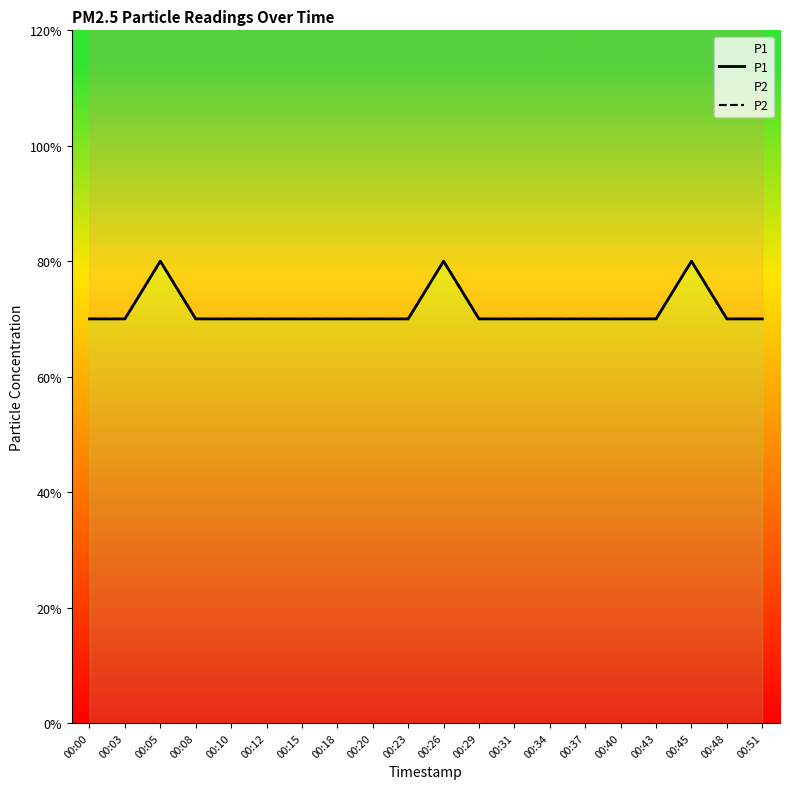

True or false: P1 and P2 cross at least once.

False